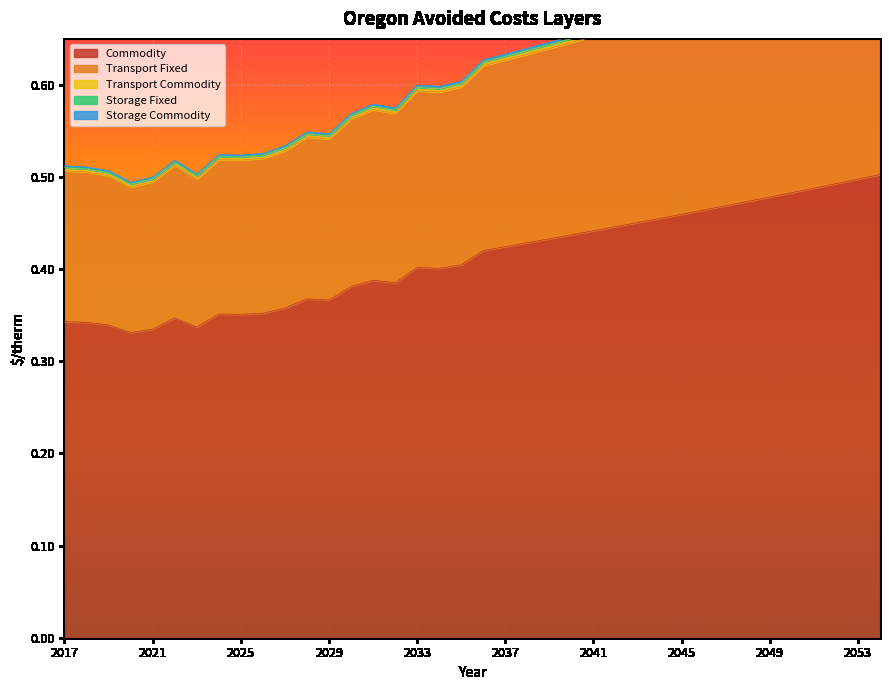

How many data points does each series have?

38